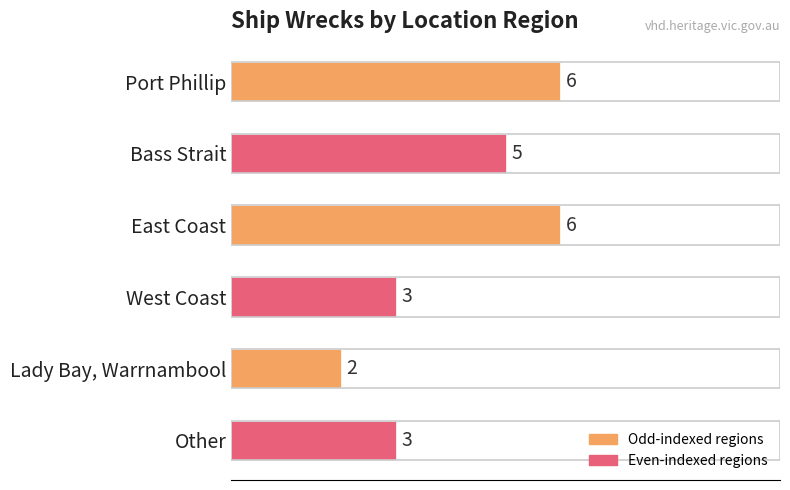

Count the values in the range 3 to 6.

5